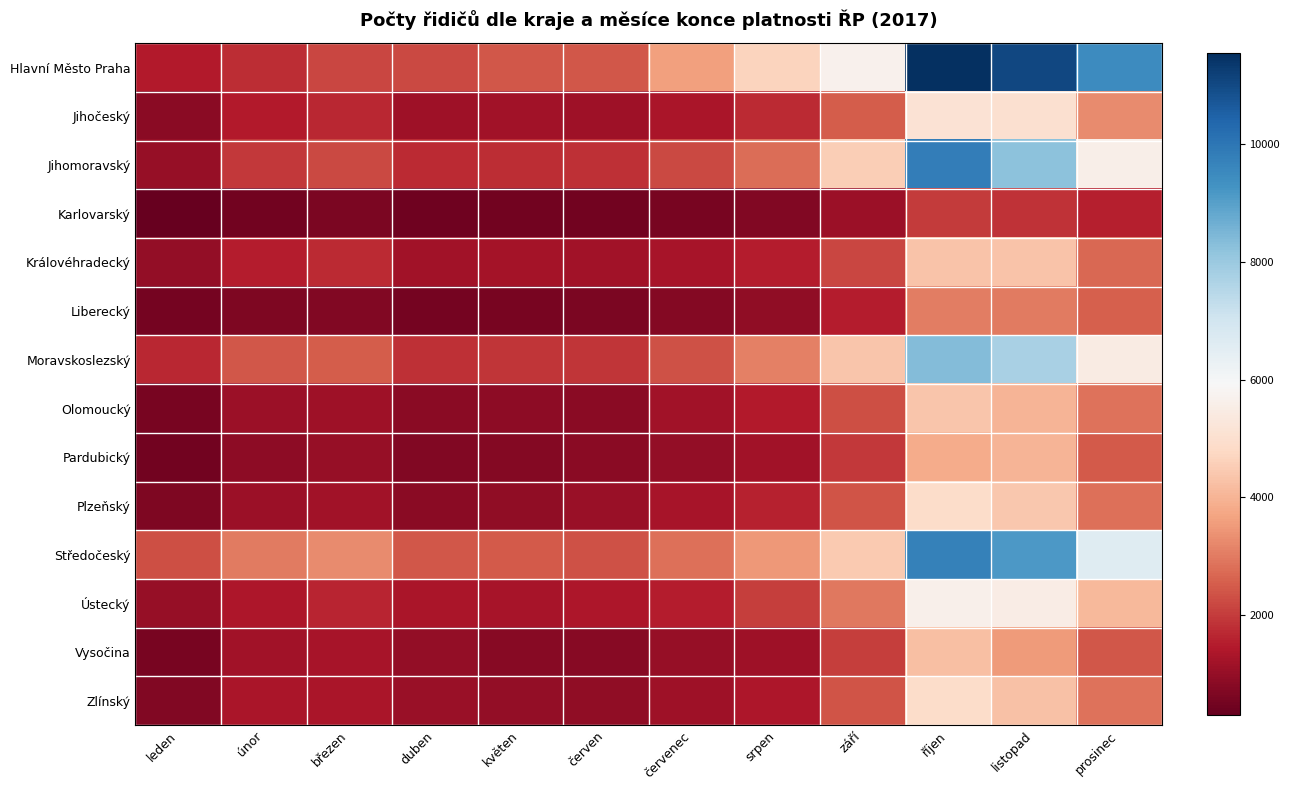

At how many categories does at least one series exceed 5858?

3